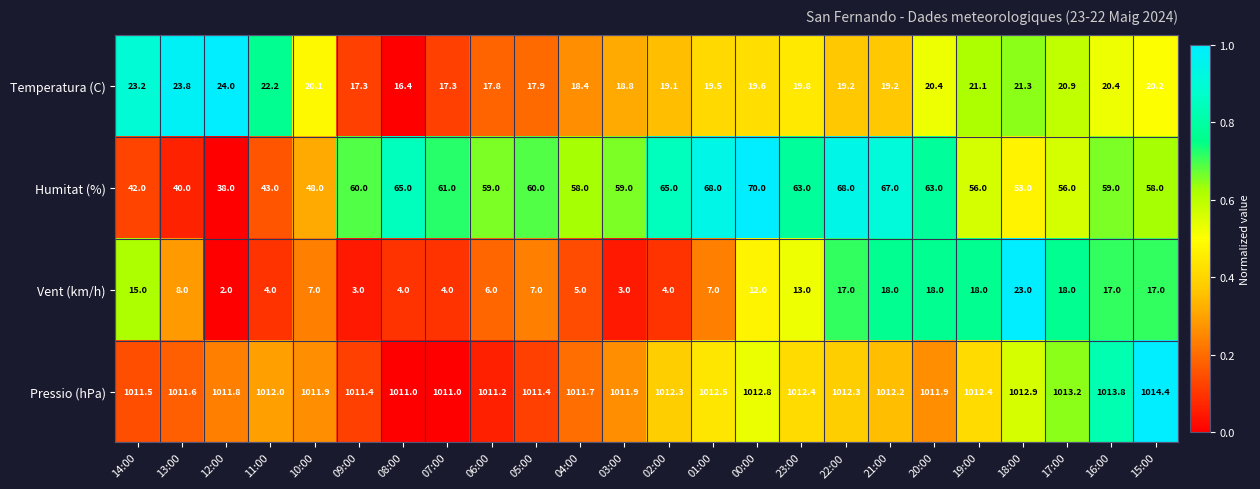

The Vent (km/h) series shows 24.9 at 19:00. True or false?

False